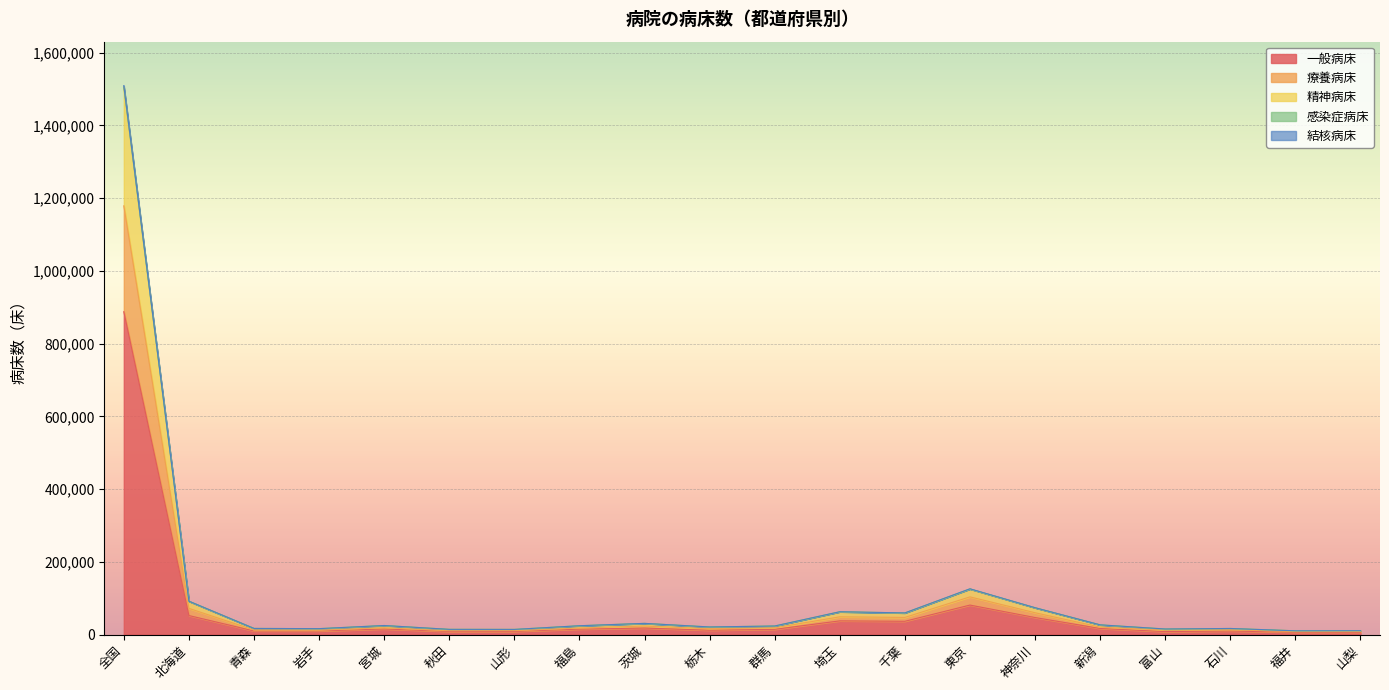

What is the label of the 8th point from the left?

福島